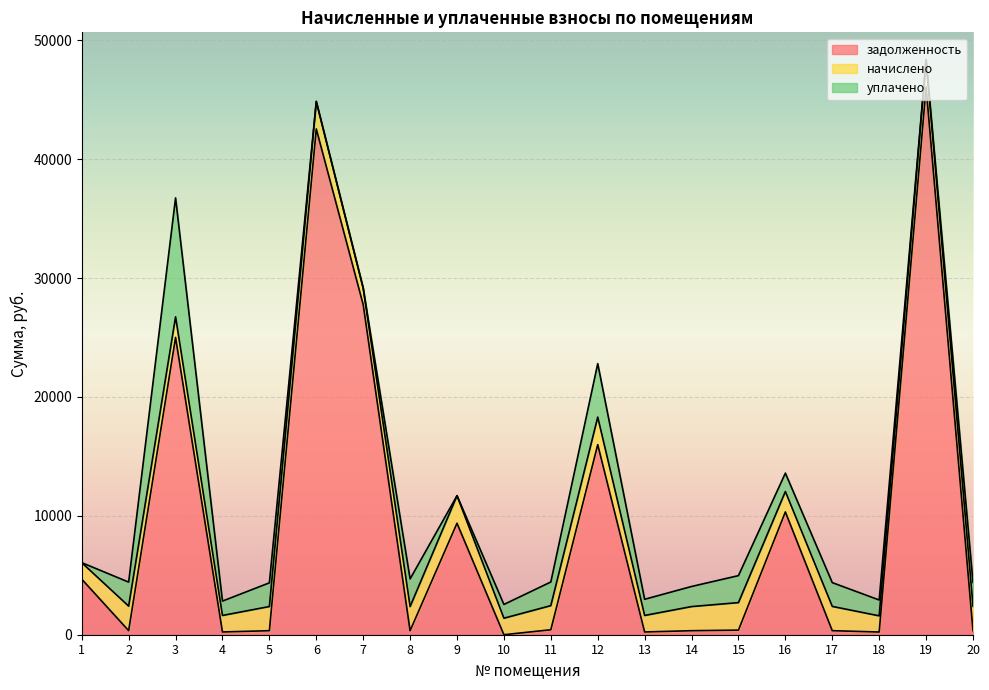

Reading left to right, what are all the values shown in this chart?

задолженность: 1=4672.7	2=343.4	3=25008.6	4=231.4	5=338.9	6=42541.2	7=27763.8	8=338.1	9=9379.0	10=0.0	11=417.7	12=15986.8	13=231.4	14=338.1	15=385.9	16=10328.6	17=340.1	18=226.8	19=46060.3	20=341.4
начислено: 1=1388.3	2=2060.6	3=1730.5	4=1388.3	5=2032.7	6=2315.2	7=1388.3	8=2028.8	9=2315.2	10=1388.3	11=2028.8	12=2315.2	13=1388.3	14=2028.8	15=2315.2	16=1714.5	17=2040.7	18=1360.5	19=2303.3	20=2048.7
уплачено: 1=0.0	2=2020.2	3=10000.0	4=1210.2	5=1992.9	6=0.0	7=0.0	8=2327.1	9=0.0	10=1158.6	11=1989.0	12=4500.0	13=1361.1	14=1690.7	15=2269.8	16=1550.0	17=2000.7	18=1333.8	19=0.0	20=2008.5